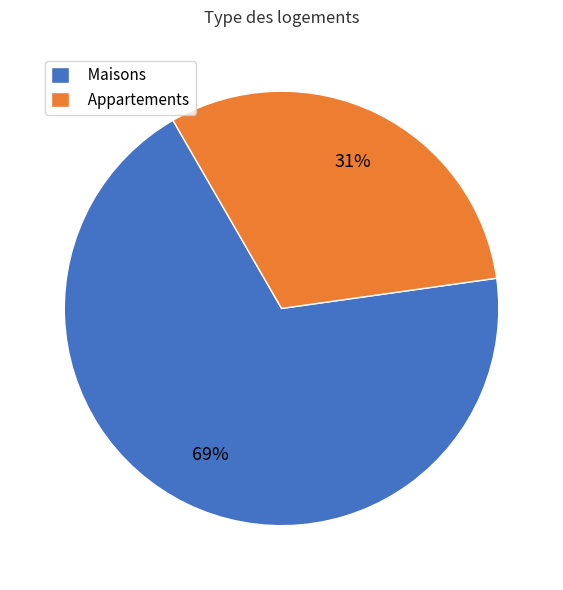

Does any single category account for the majority?

Yes